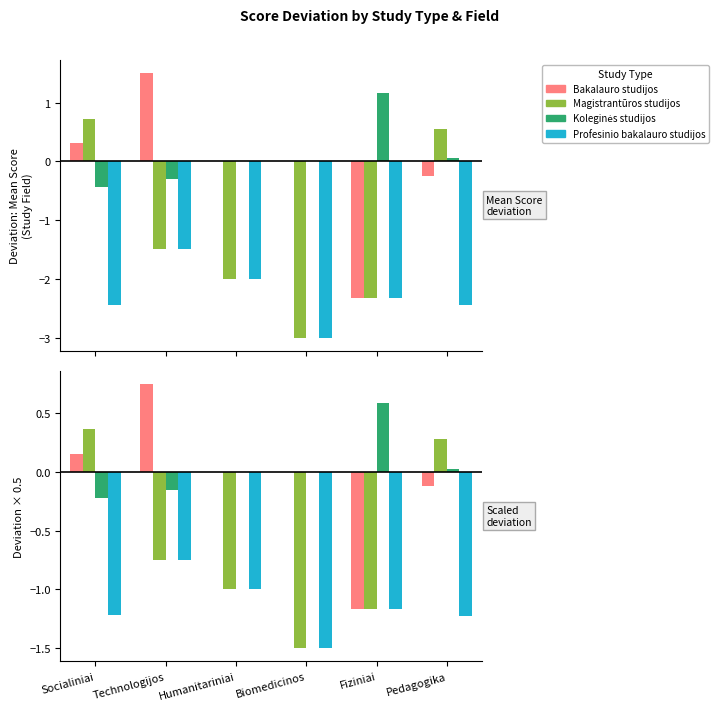

The Magistrantūros studijos series shows -2.7 at Biomedicinos. True or false?

False